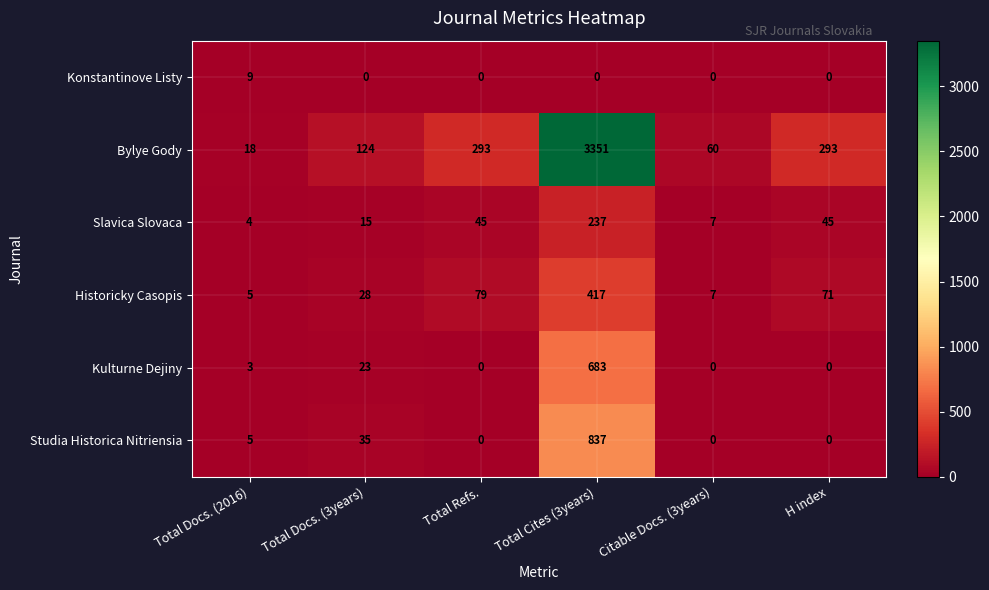

What is the total value across all series at Total Cites (3years)?

5525